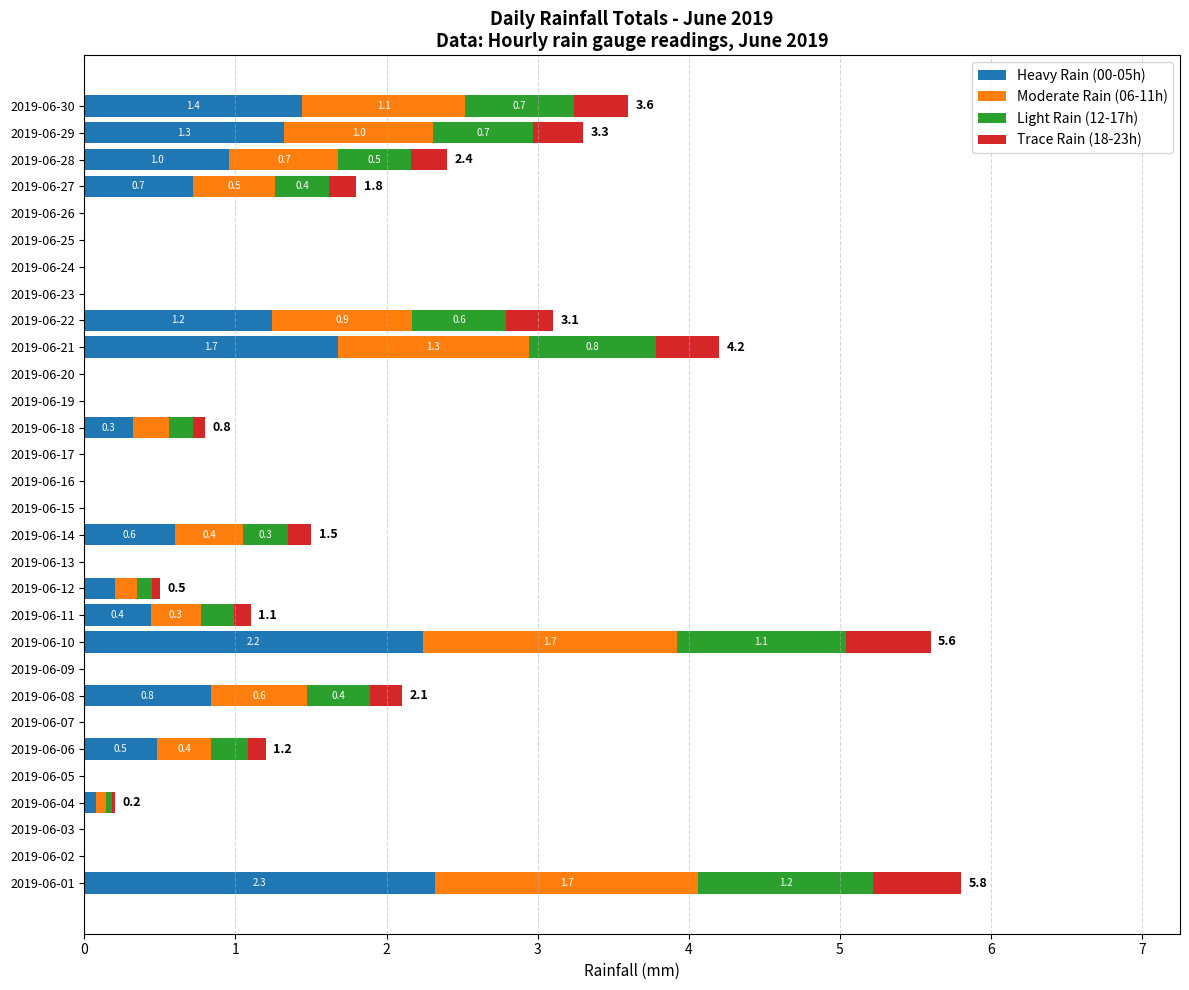

The Heavy Rain (00-05h) series shows 2.3 at 2019-06-01. True or false?

True